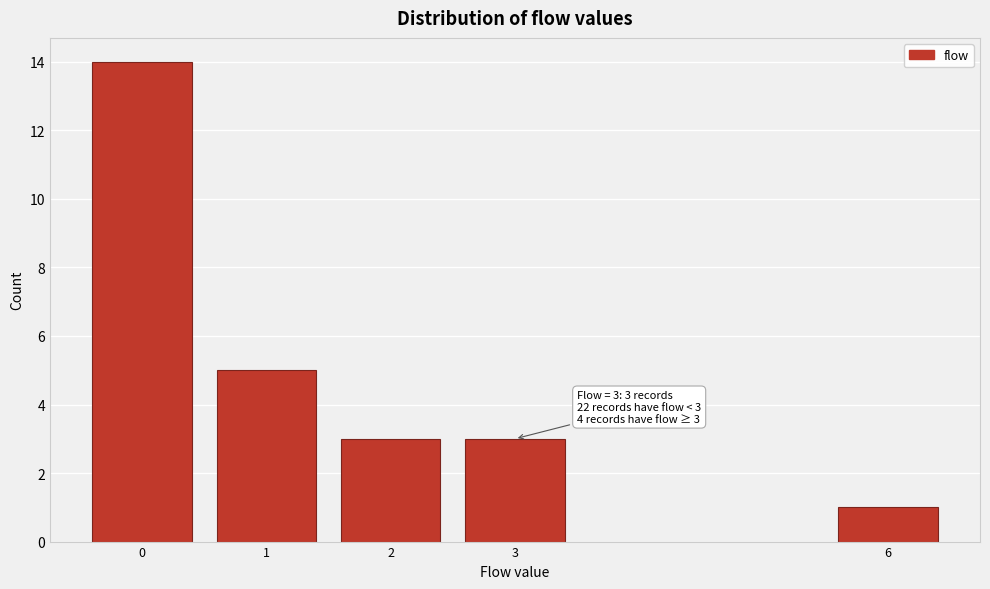

Reading left to right, extract all data points from this chart.

14	5	3	3	1